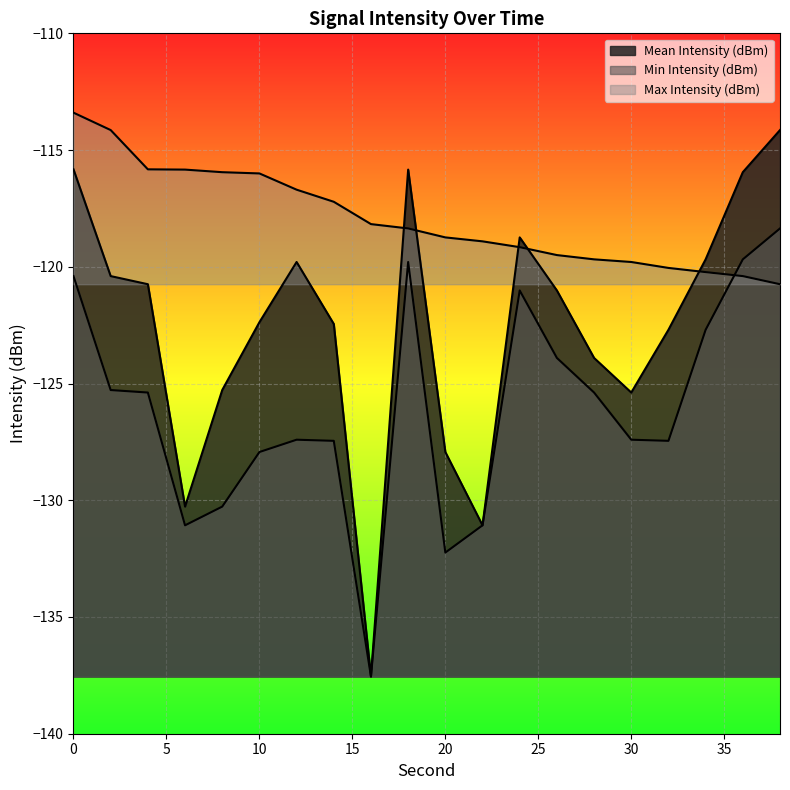

Rank the series at 4 from highest to lowest value.

Max Intensity (dBm), Mean Intensity (dBm), Min Intensity (dBm)